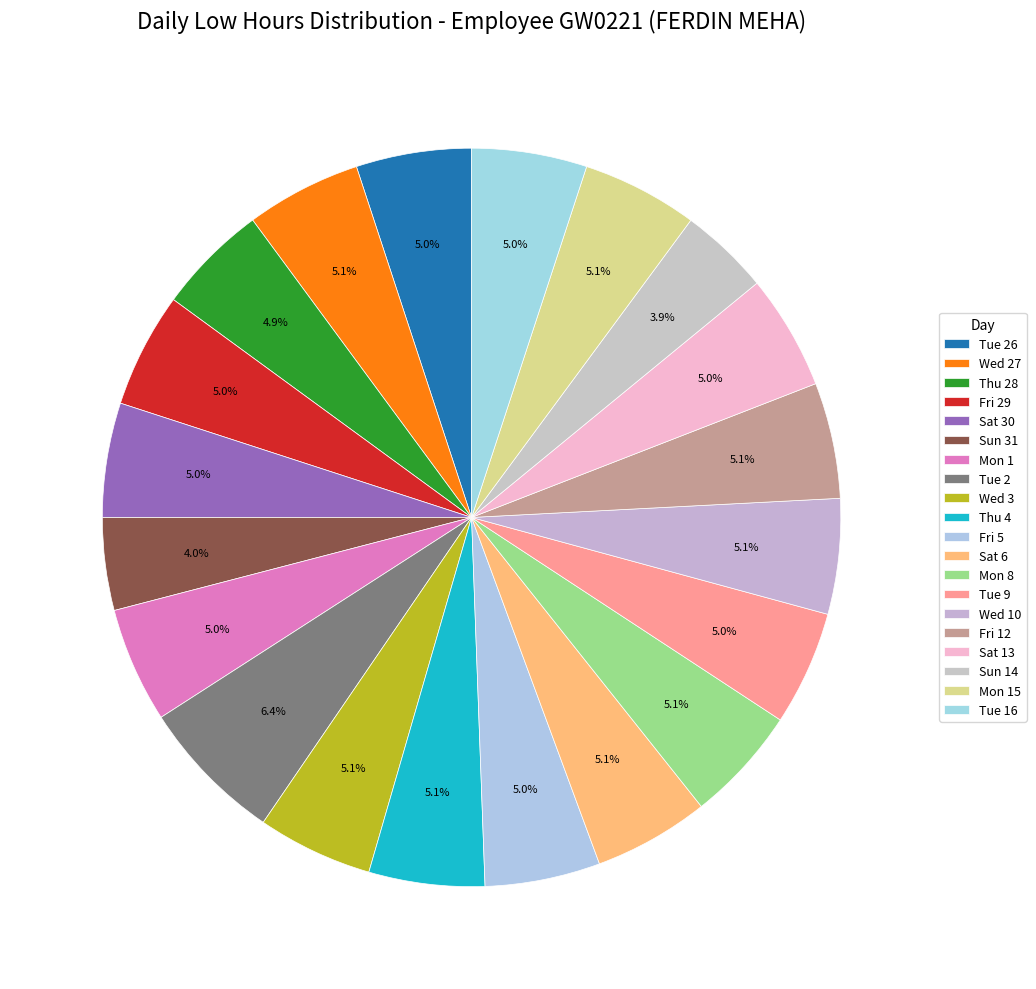

Which category has the smallest portion of the pie?

Sun 14